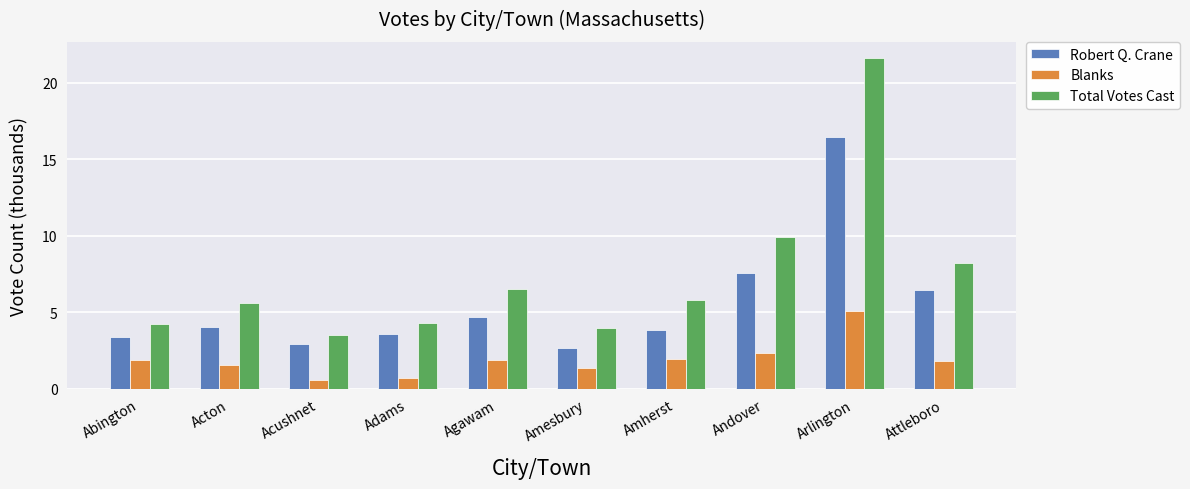

Where does the Robert Q. Crane series first go above 4?

Acton